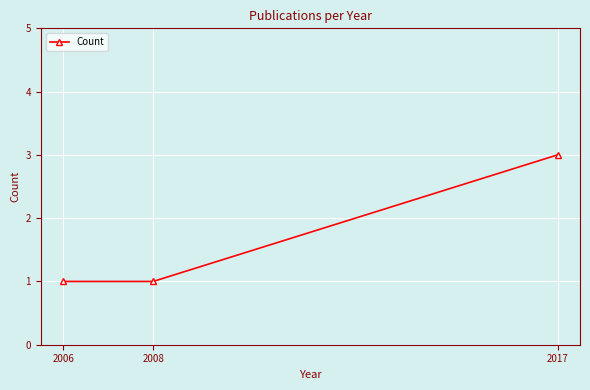

What is the average value?

2